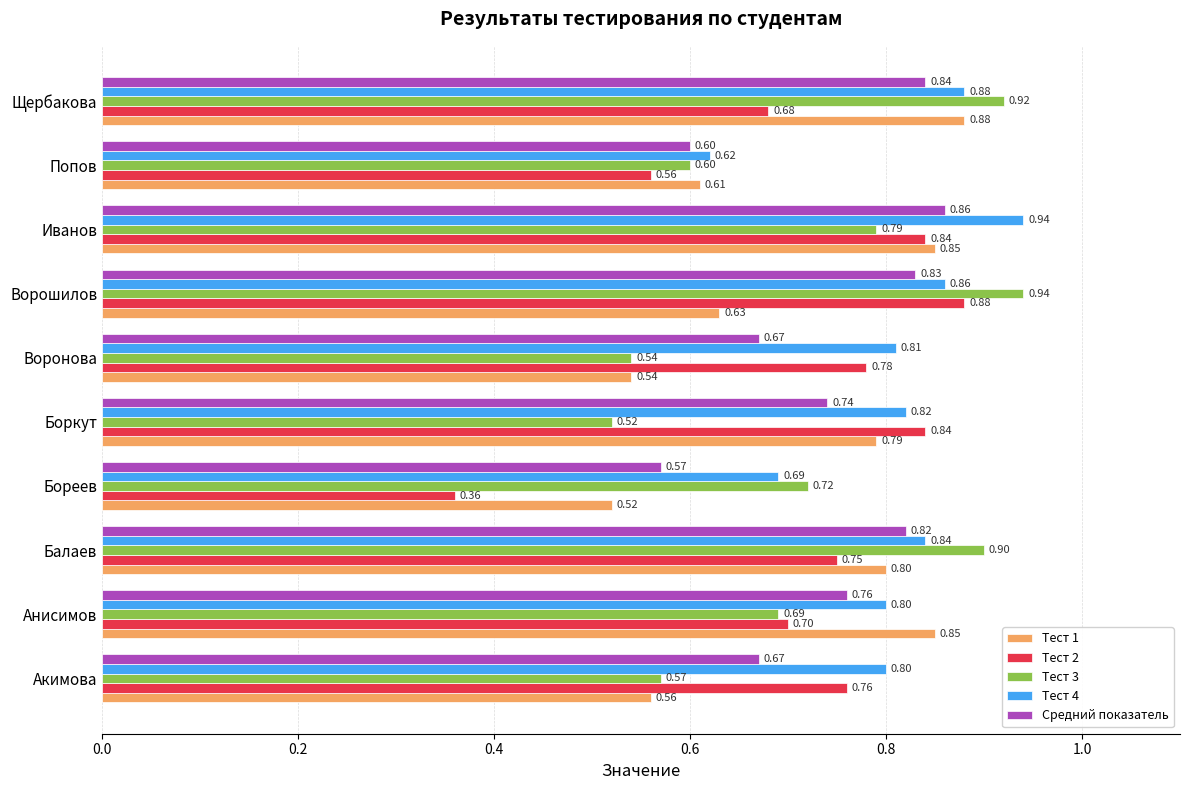

At which label is Тест 1 closest to 0?

Бореев